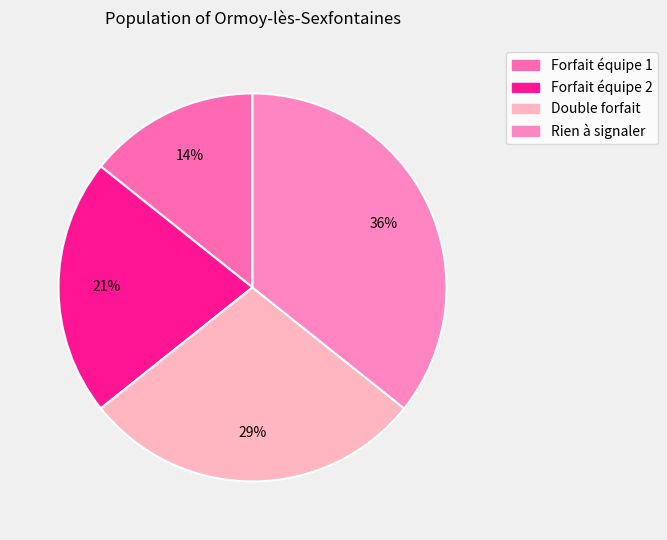

What percentage is the Forfait équipe 2 slice, to the nearest percent?

21%